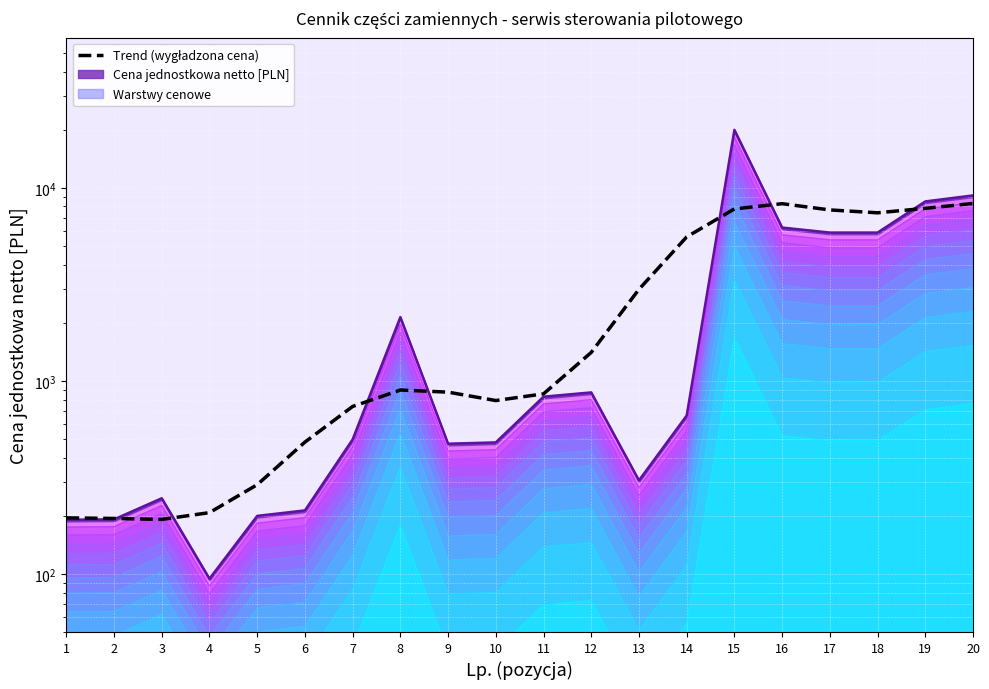

Reading left to right, extract all data points from this chart.

195.1	193.7	191.5	207.7	289.8	481.7	736.9	896.4	873.9	790.6	856.4	1403.9	2979.1	5567.0	7773.6	8272.2	7679.5	7420.5	7826.5	8296.2